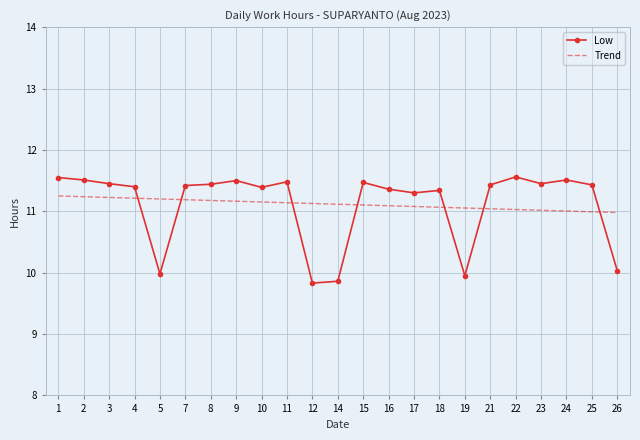

How many values in the Low series are below 11?

5